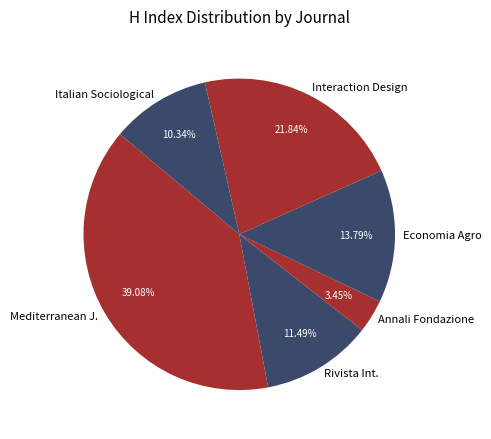

Is there any slice that represents more than half of the pie?

No